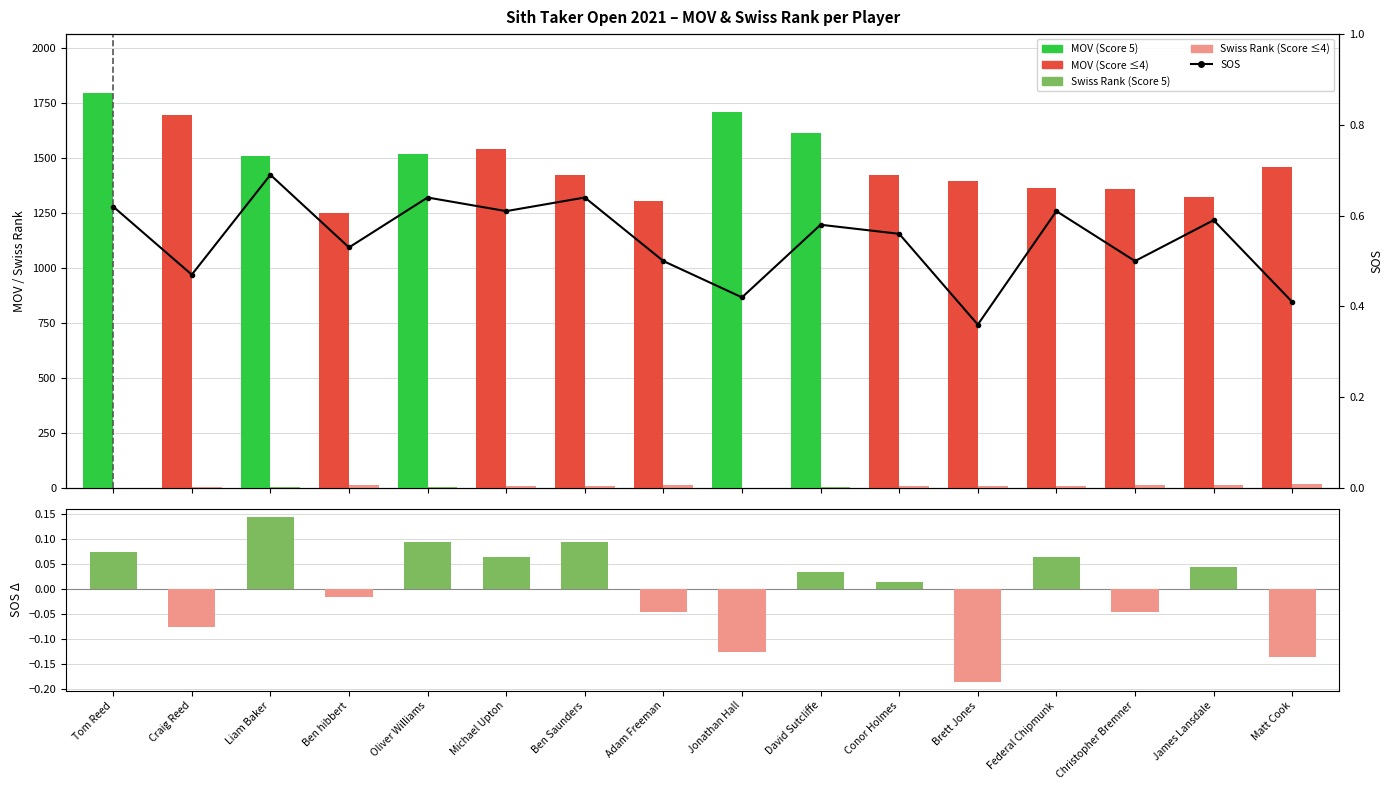

At which label is Swiss Rank (Score≥5=green) closest to 8?

Ben Saunders